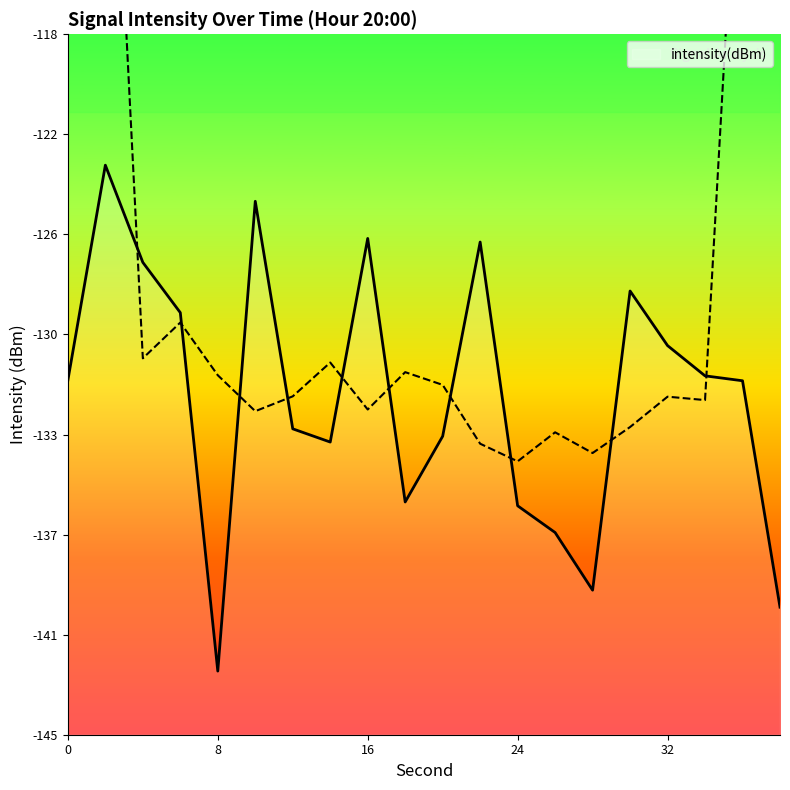

How many values are below -131?

12